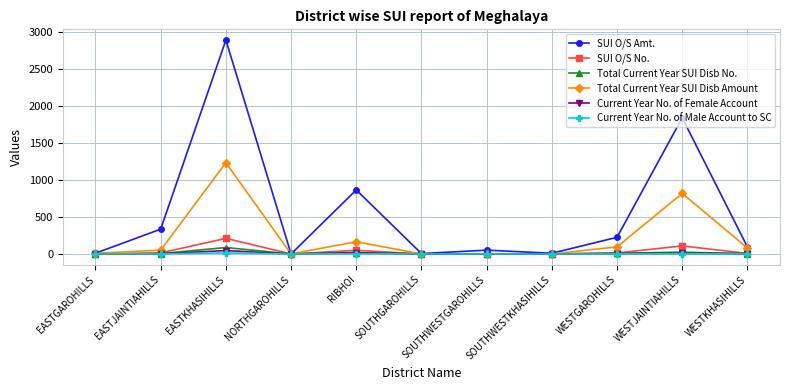

Which series changed the most between EASTKHASIHILLS and WESTJAINTIAHILLS?

SUI O/S Amt.